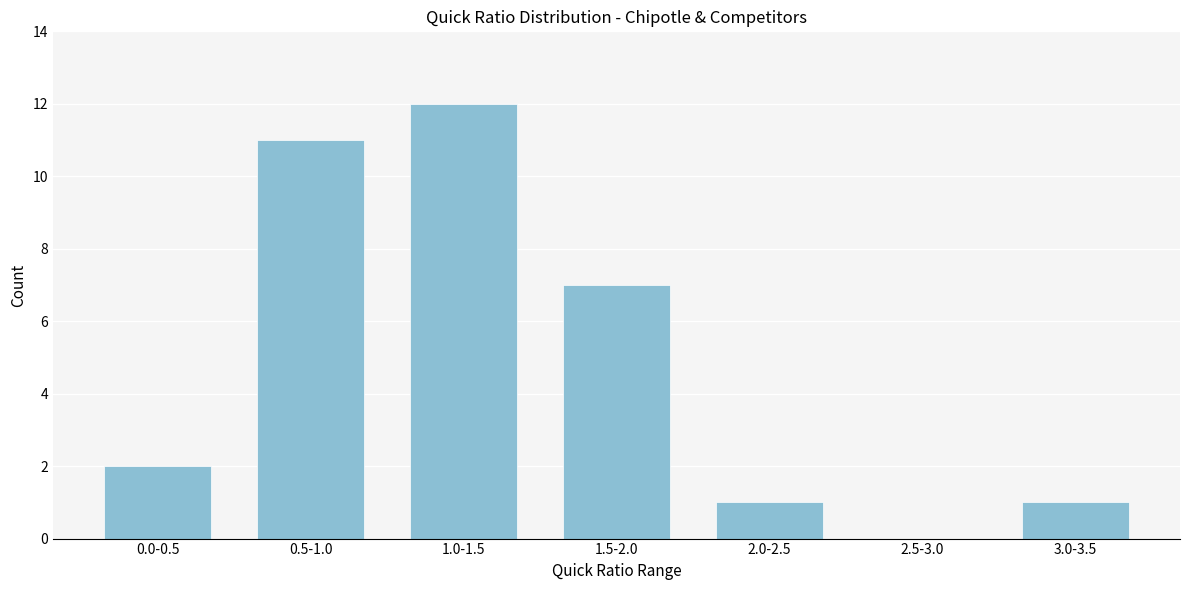

Reading left to right, list all the values displayed in this chart.

0.0-0.5=2	0.5-1.0=11	1.0-1.5=12	1.5-2.0=7	2.0-2.5=1	2.5-3.0=0	3.0-3.5=1